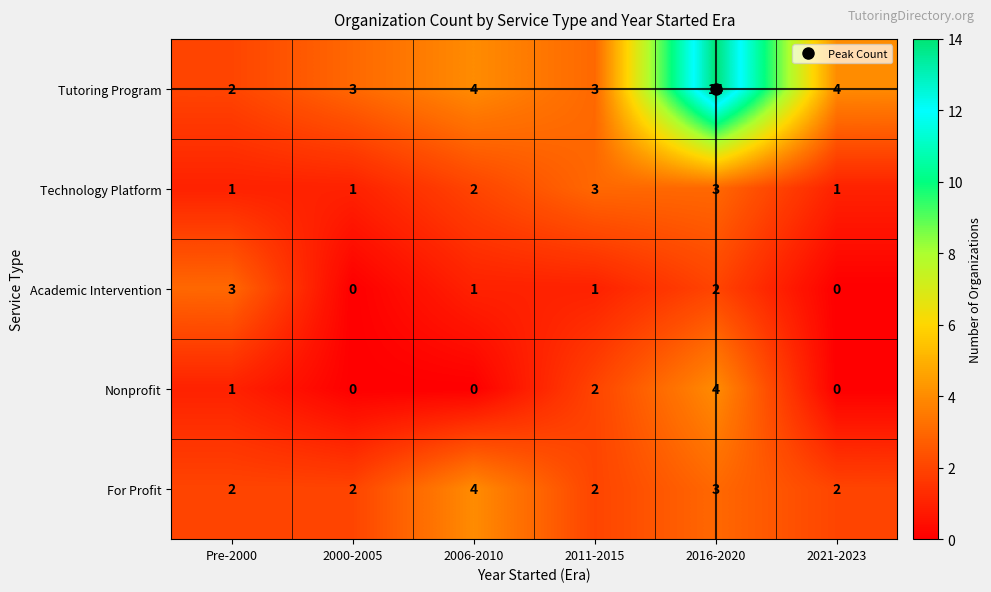

Where is For Profit nearest to the value 3?

2016-2020